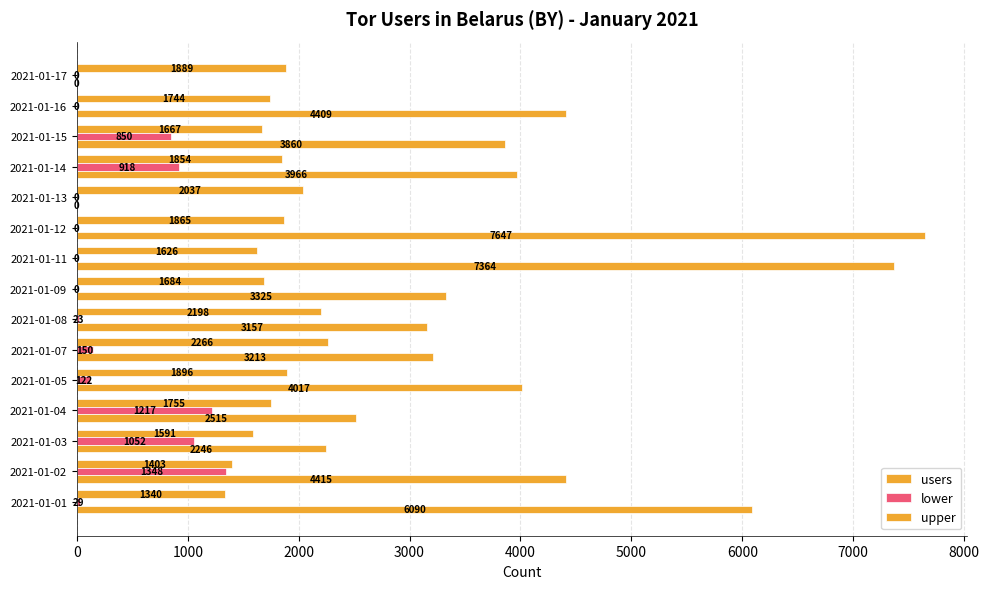

Which series has the largest total across all categories?

upper